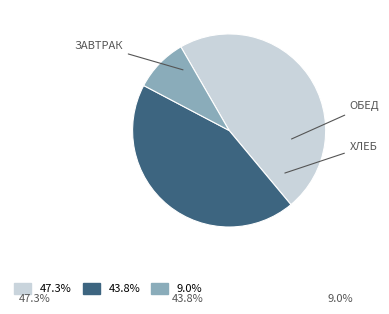

Does any single category account for the majority?

No